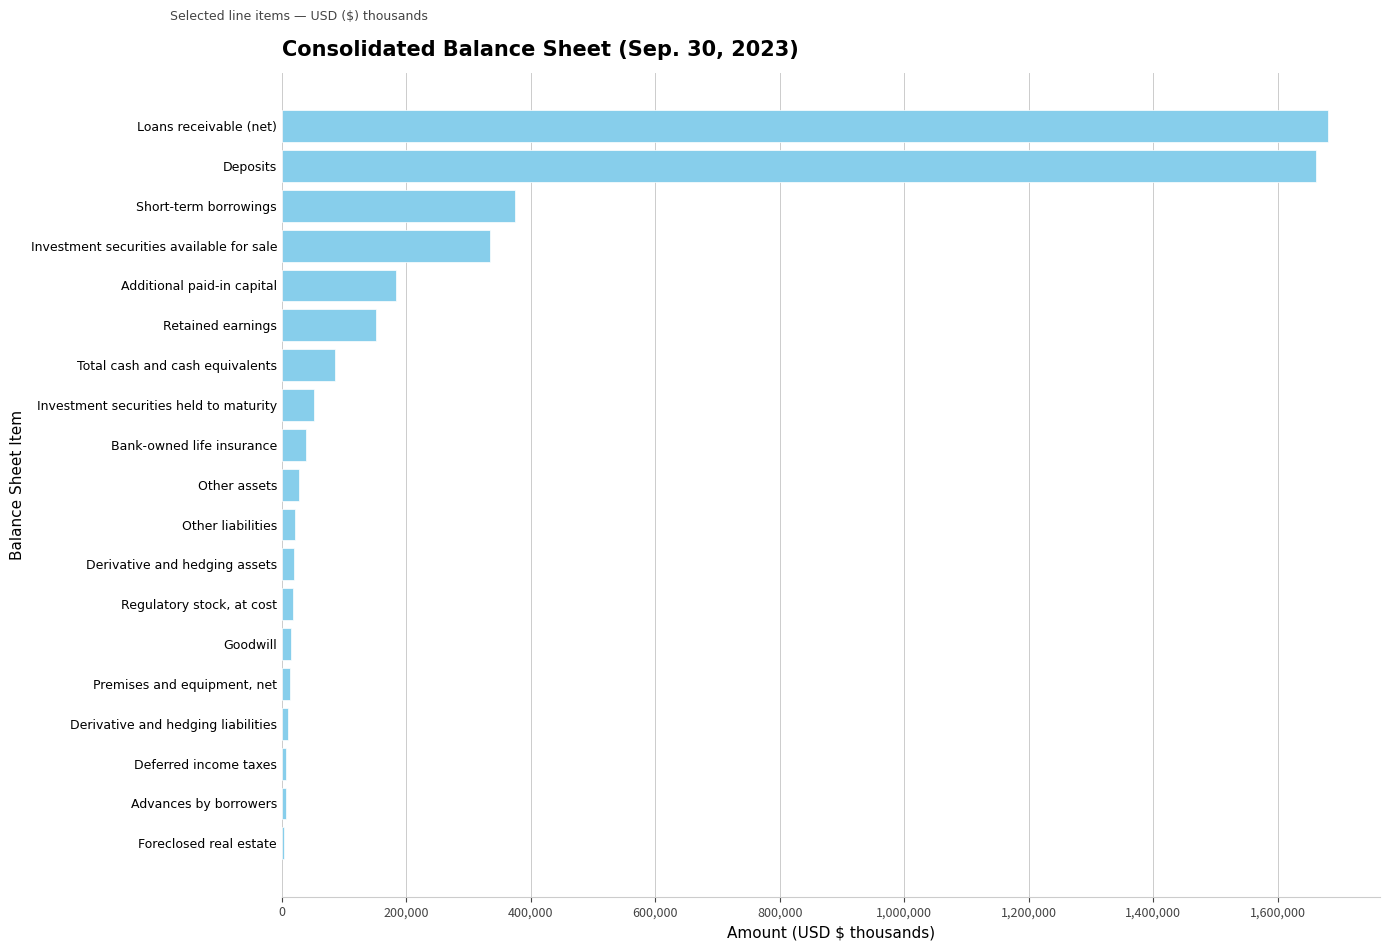

What is the maximum value shown in the chart?

1680525